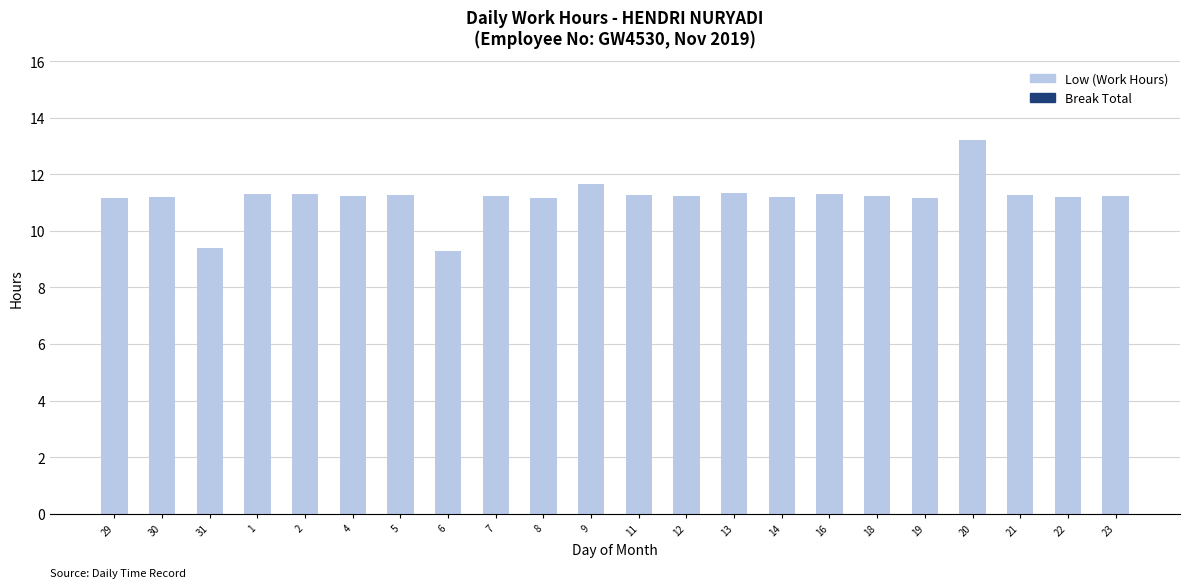

Which has a higher value, 21 or 20?

20